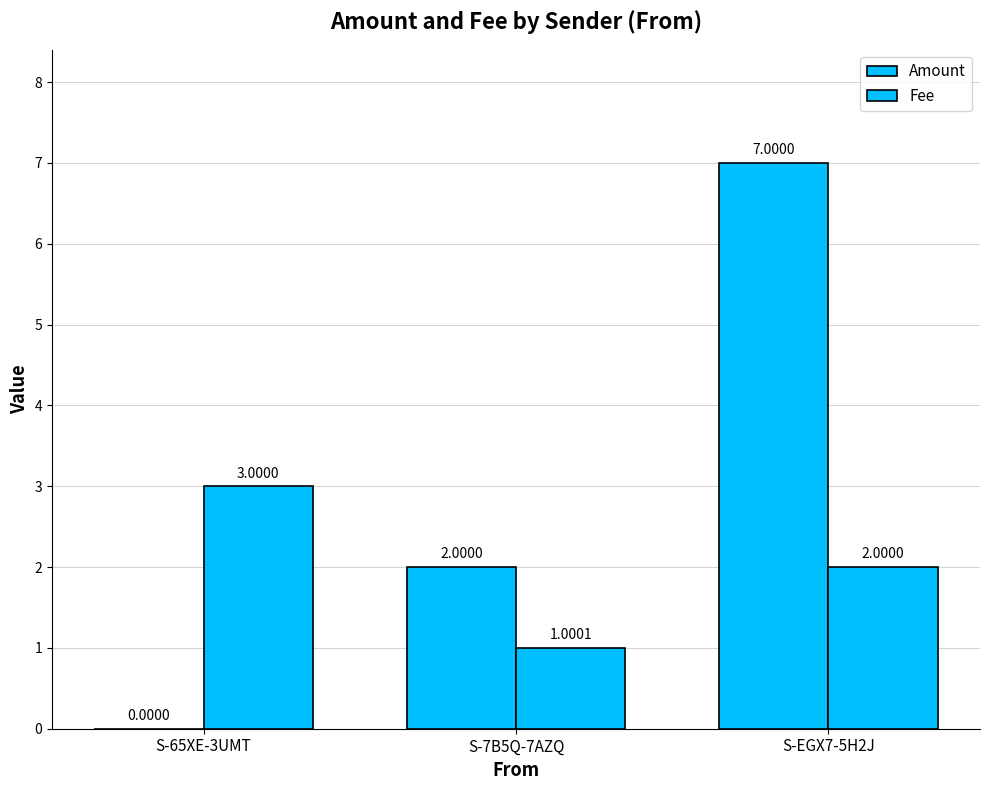

Reading left to right, transcribe all the data shown in this chart.

Amount: S-65XE-3UMT=0.0	S-7B5Q-7AZQ=2.0	S-EGX7-5H2J=7.0
Fee: S-65XE-3UMT=3.0	S-7B5Q-7AZQ=1.0	S-EGX7-5H2J=2.0